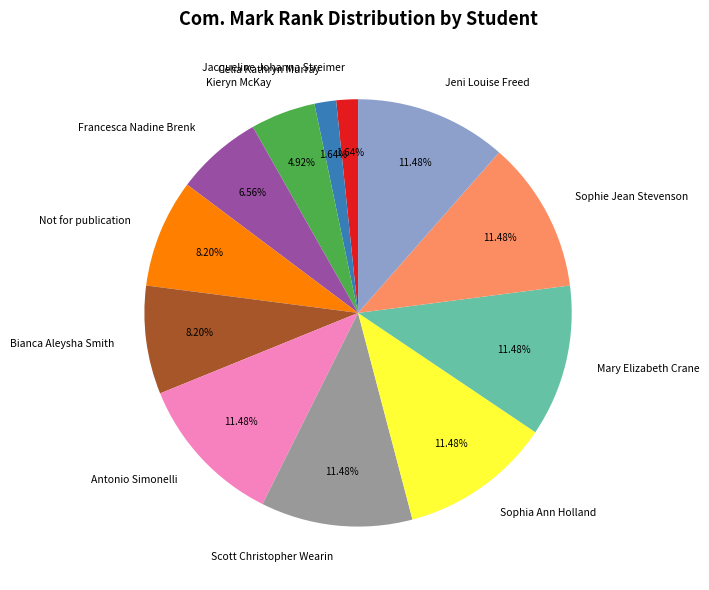

Approximately how many times larger is the value at Antonio Simonelli compared to Mary Elizabeth Crane?

1.0